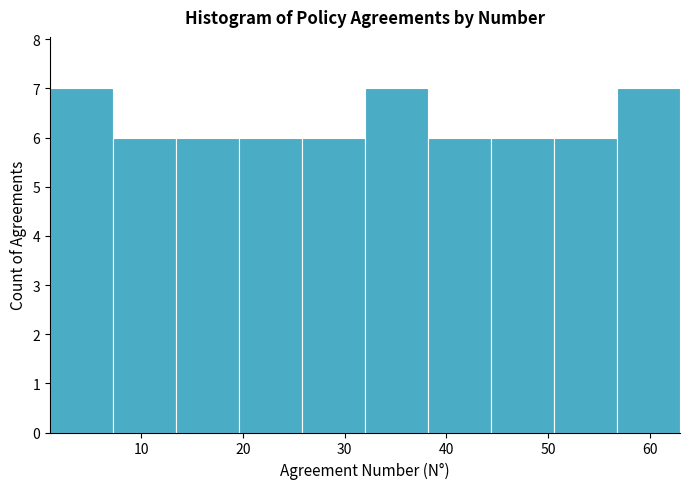

Reading left to right, transcribe this chart: for each bar, give the range it covers on the x-axis and its height. Neither the bar edges nor the heights are printed on the chart, so give them approximately, as read against the axes.

1.0 to 7.2: 7
7.2 to 13.4: 6
13.4 to 19.6: 6
19.6 to 25.8: 6
25.8 to 32.0: 6
32.0 to 38.2: 7
38.2 to 44.4: 6
44.4 to 50.6: 6
50.6 to 56.8: 6
56.8 to 63.0: 7